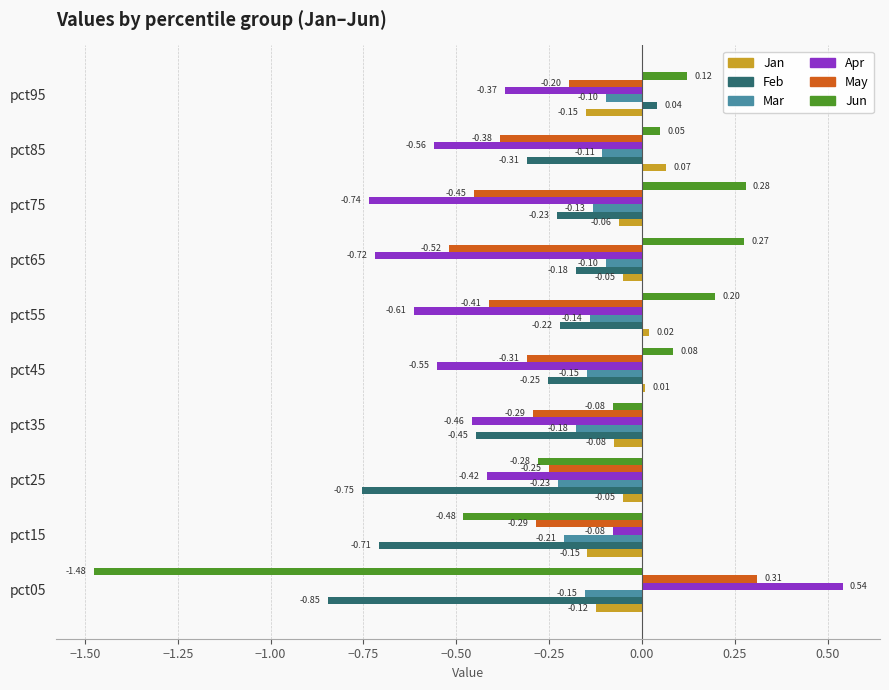

At which category is the sum across all series the highest?

pct95